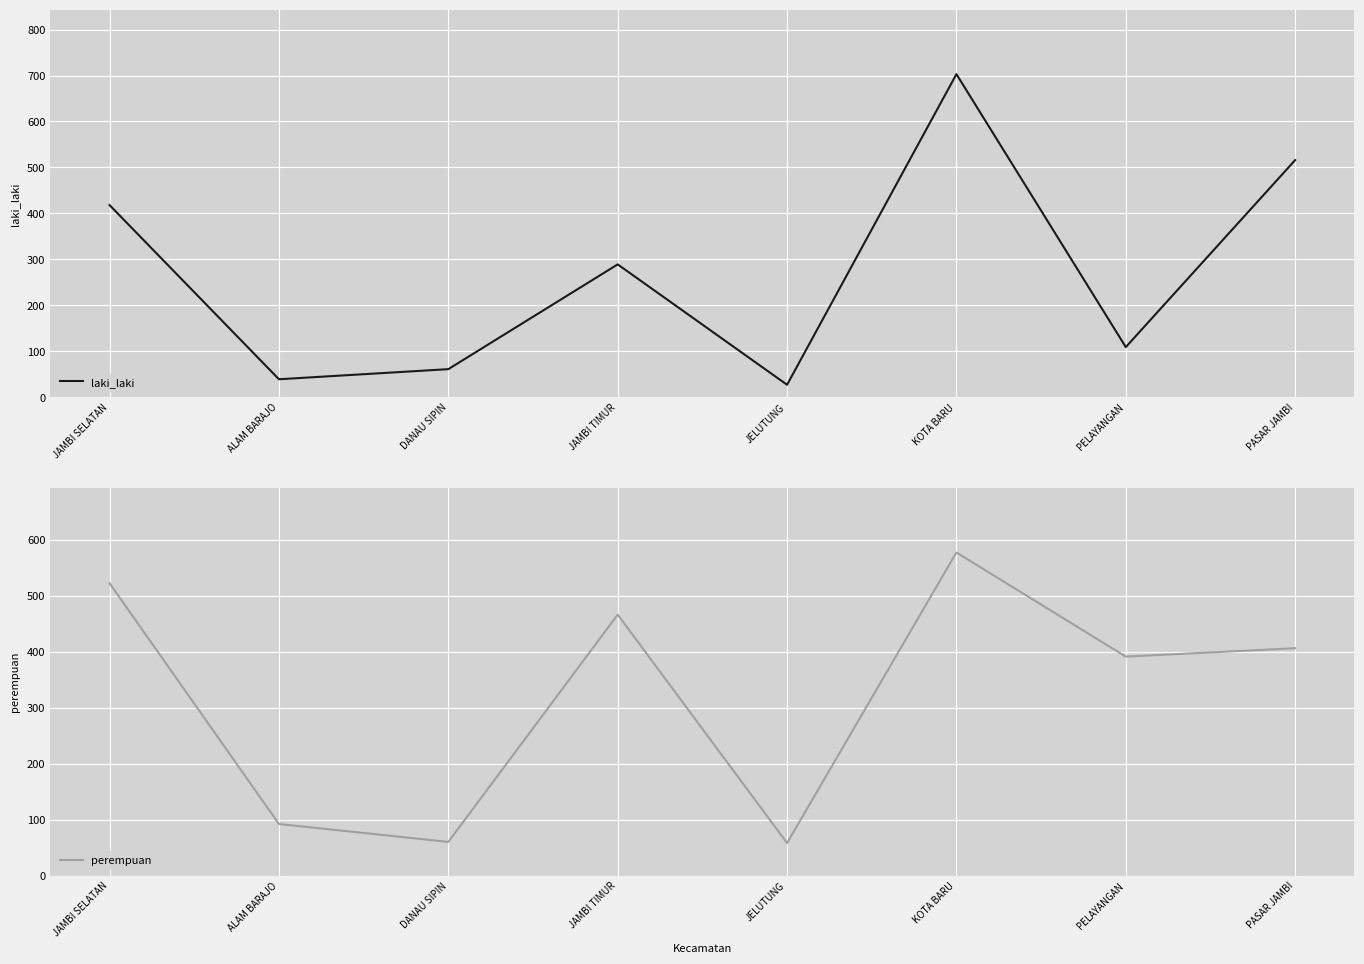

Reading left to right, what are all the values shown in this chart?

laki_laki: JAMBI SELATAN=418	ALAM BARAJO=39	DANAU SIPIN=61	JAMBI TIMUR=289	JELUTUNG=27	KOTA BARU=703	PELAYANGAN=109	PASAR JAMBI=516
perempuan: JAMBI SELATAN=522	ALAM BARAJO=92	DANAU SIPIN=60	JAMBI TIMUR=466	JELUTUNG=58	KOTA BARU=577	PELAYANGAN=391	PASAR JAMBI=406